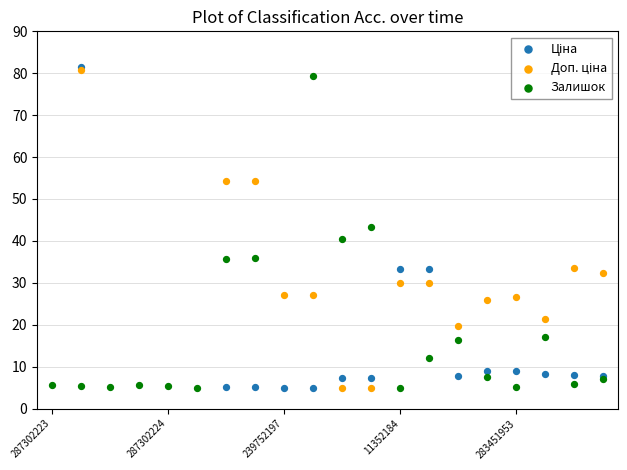

What is the total value across all series at 10?

52.9